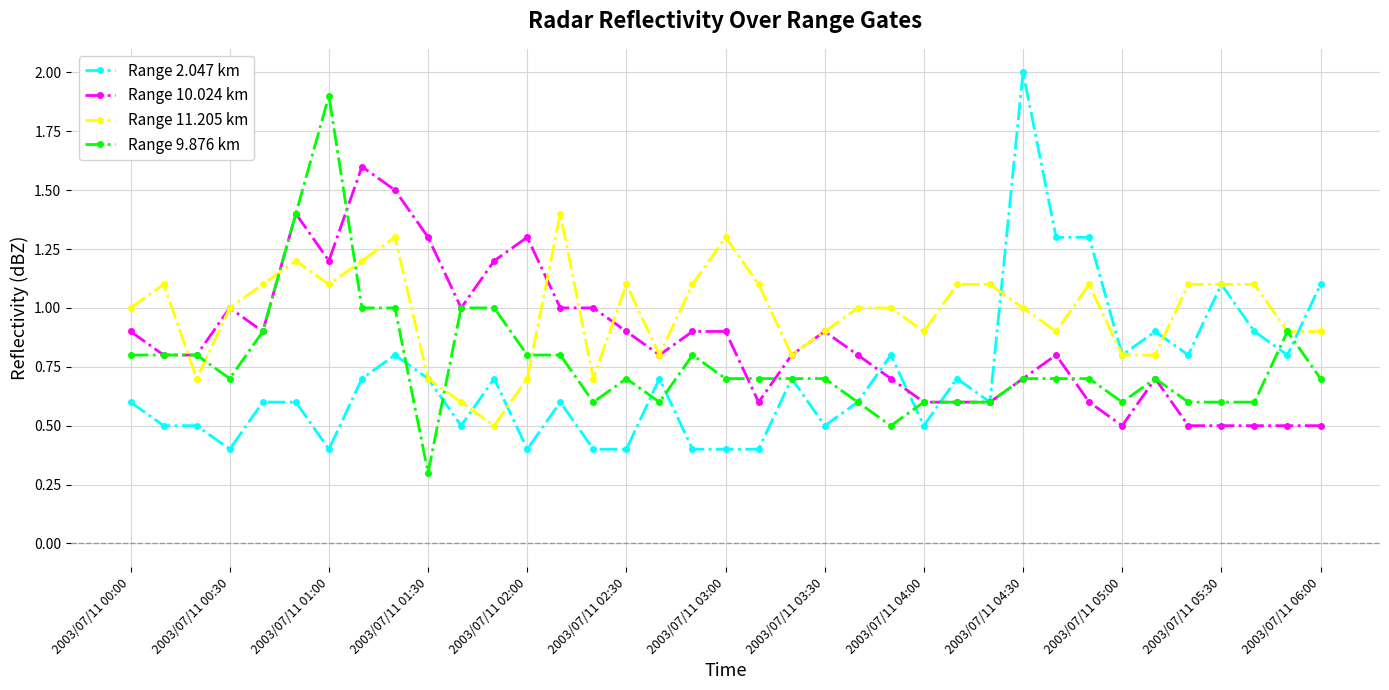

What is the difference between the maximum and second lowest values in the Range 2.047 km series?

1.6